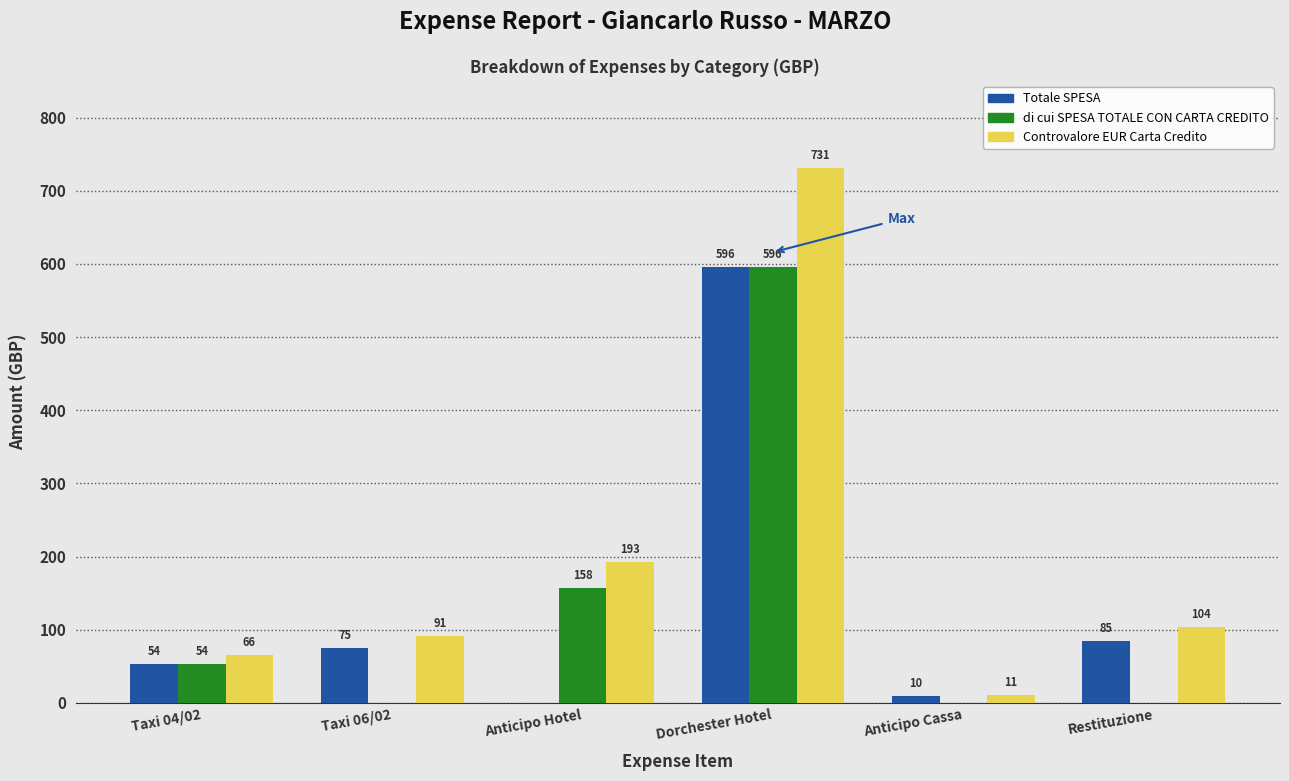

Which category has the highest value across all series?

Dorchester Hotel